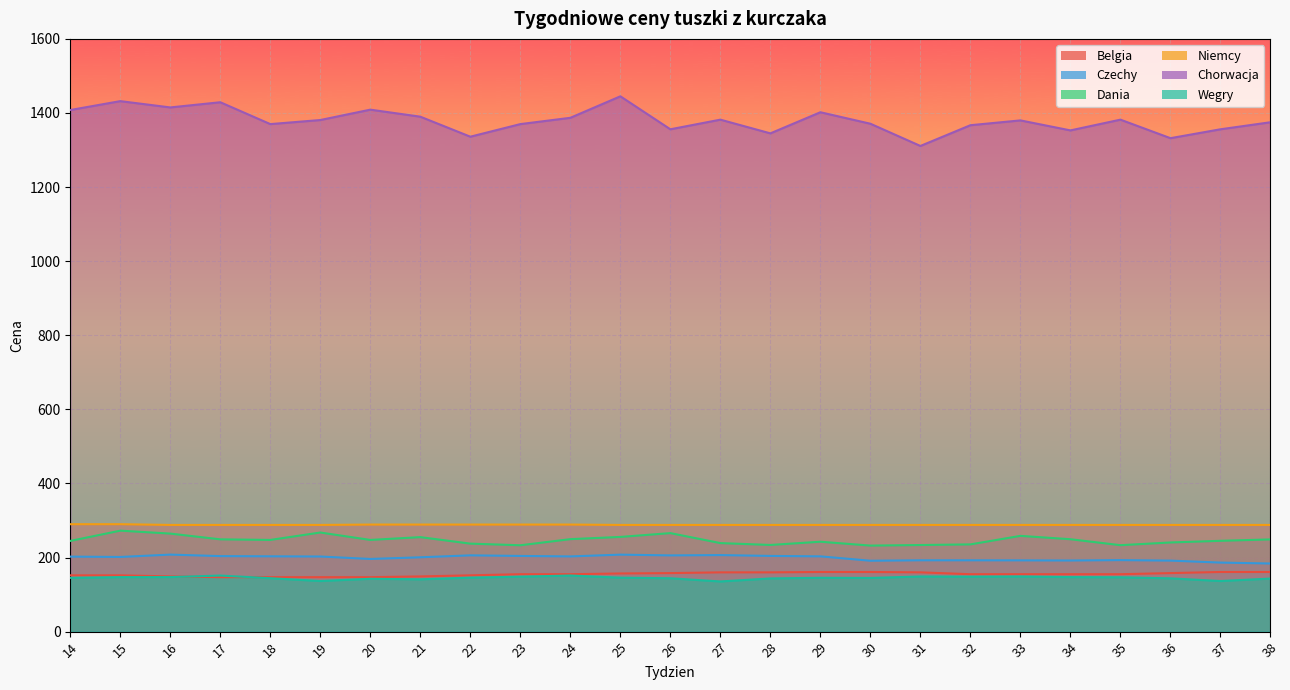

At which label is Niemcy closest to 289?

20